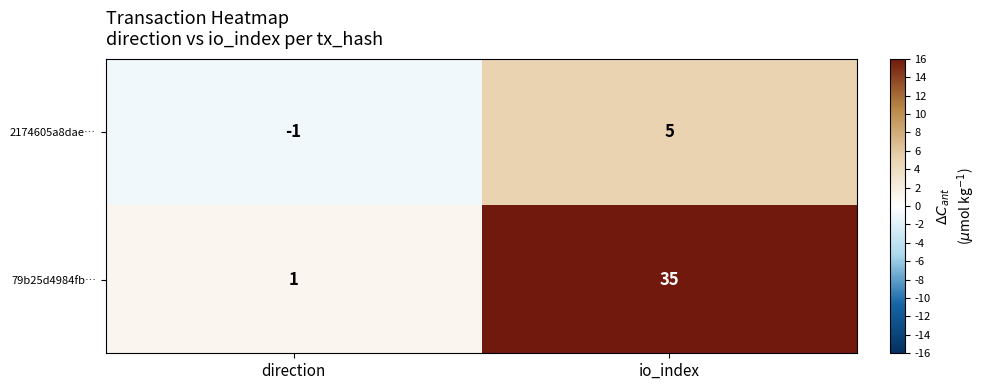

What is the approximate value of 79b25d4984fb… at io_index, to the nearest 10?

40